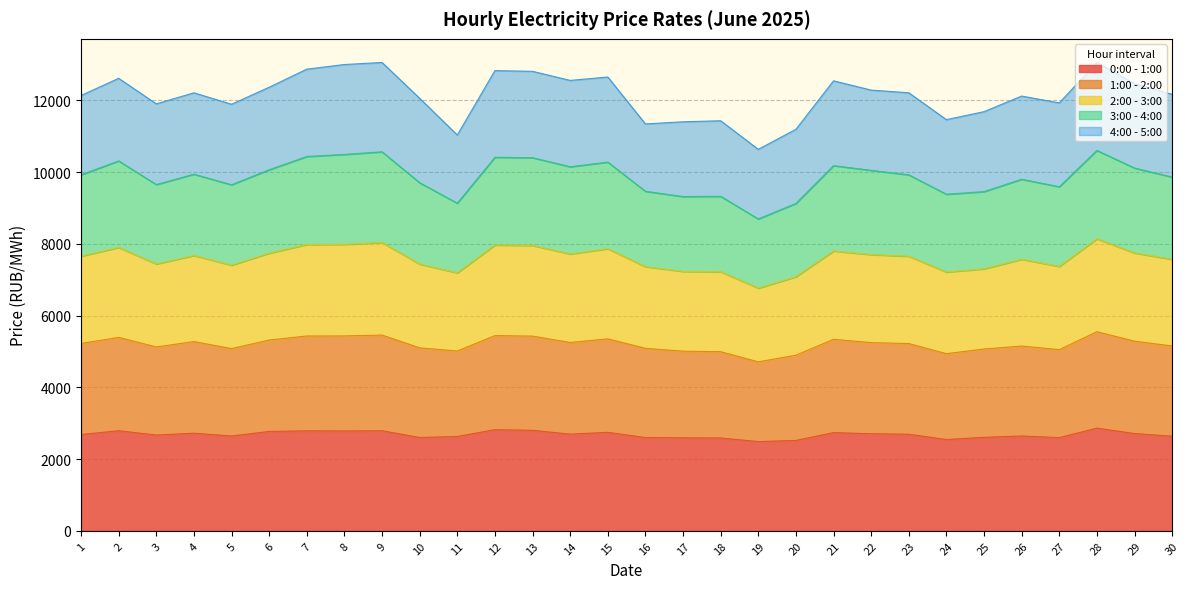

What is the sum of all 0:00 - 1:00 values?

80457.7